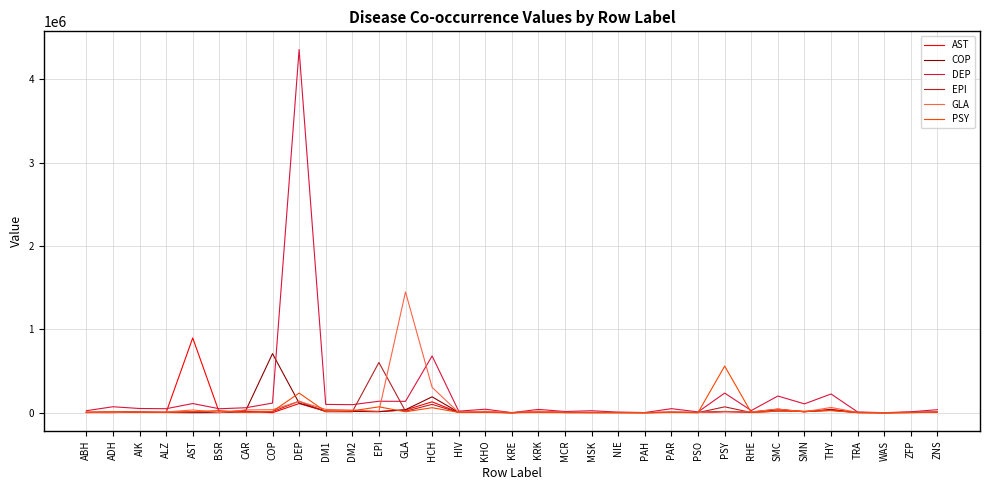

What are all the series names shown in the legend?

AST, COP, DEP, EPI, GLA, PSY